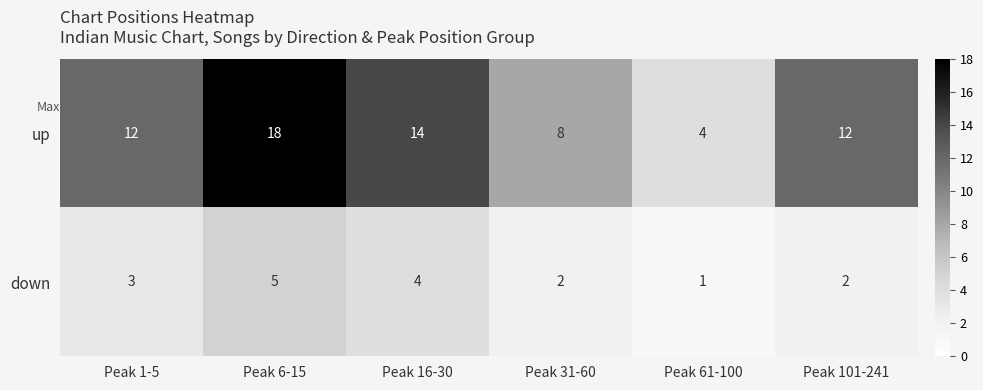

How many data points does each series have?

6